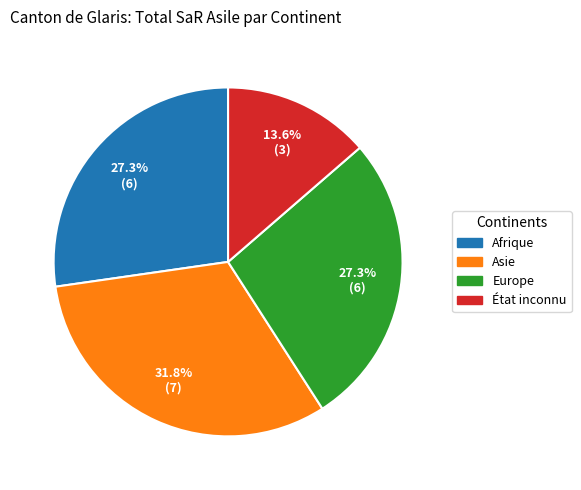

What is the ratio of the value at État inconnu to the value at Asie?

0.4